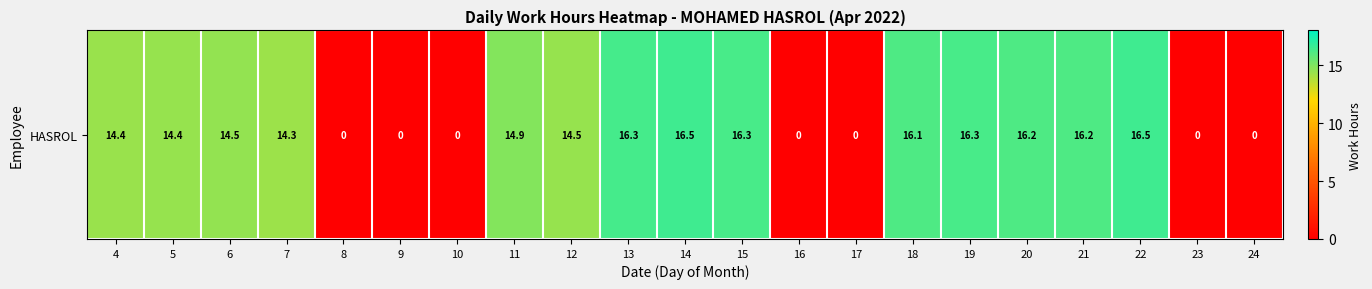

Count the number of values greater than 14.

14